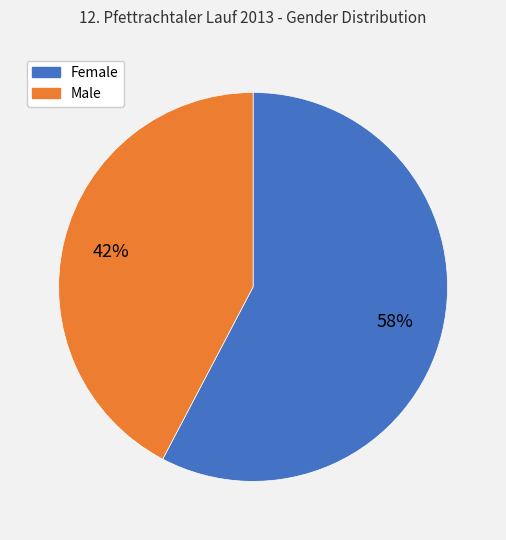

Does any single category account for the majority?

Yes